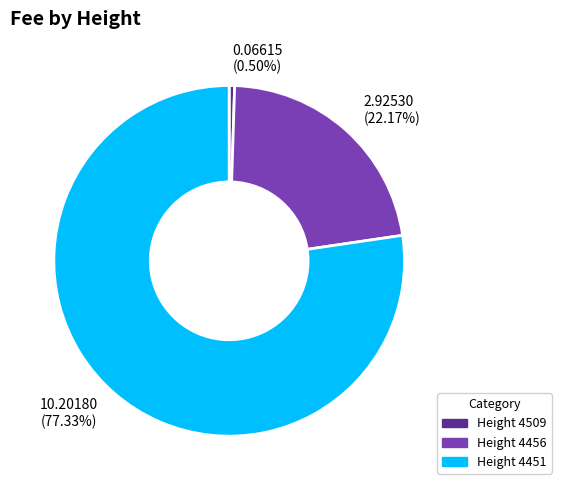

Is there a majority slice in this chart?

Yes